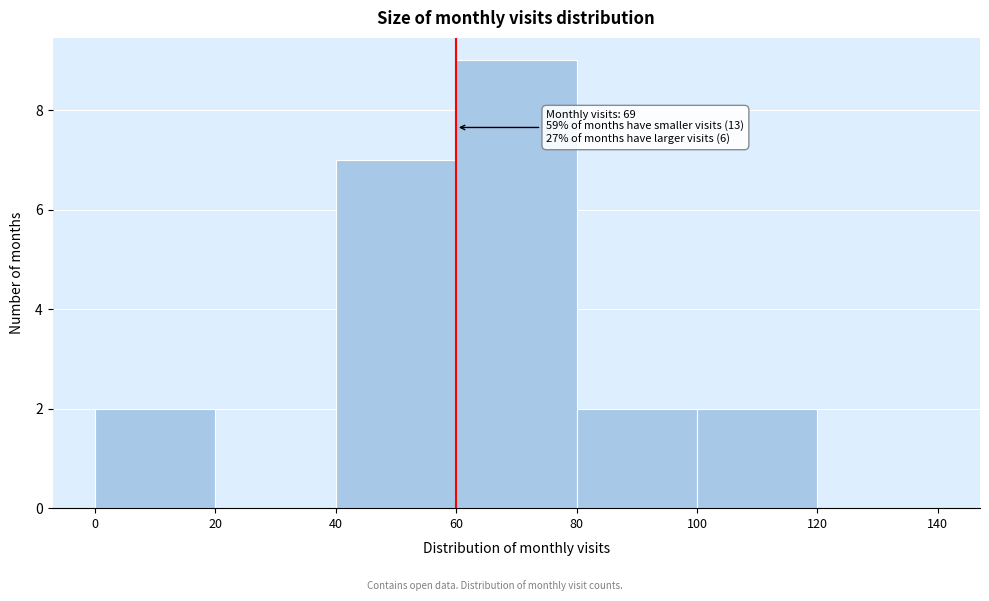

Over which range of the x-axis is the bar tallest?

60 to 80